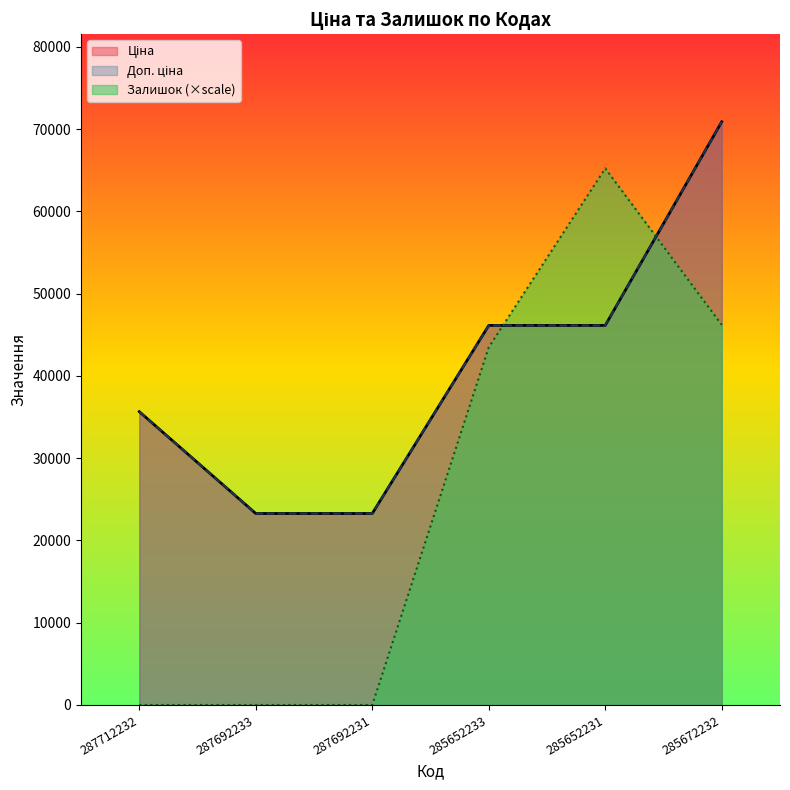

Which series has the largest range (max minus min)?

Залишок